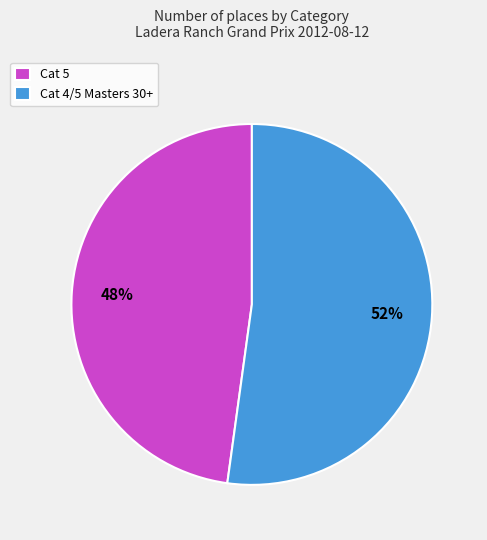

Does any single category account for the majority?

Yes